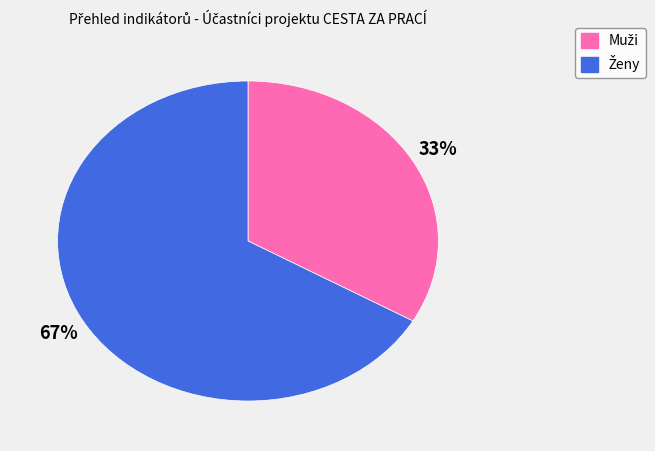

To the nearest percent, what is the average slice percentage?

50%